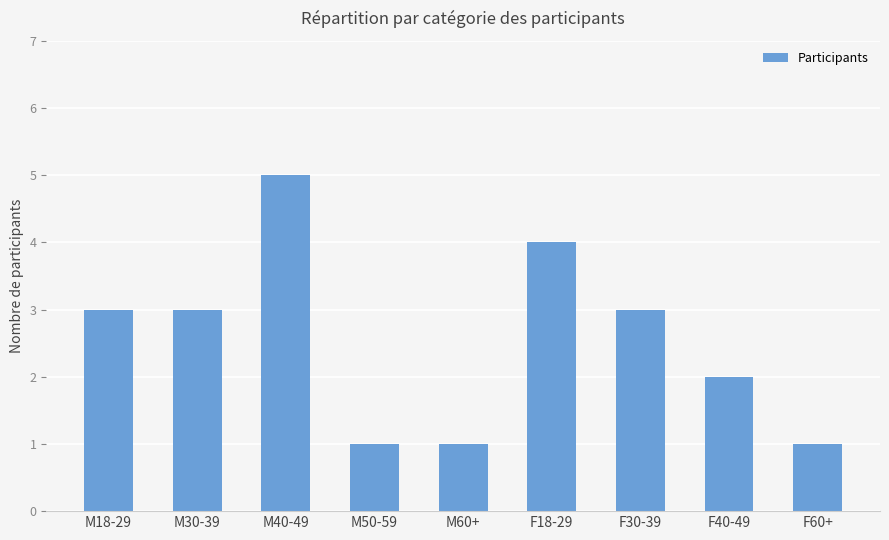

What is the difference between the maximum and minimum values?

4